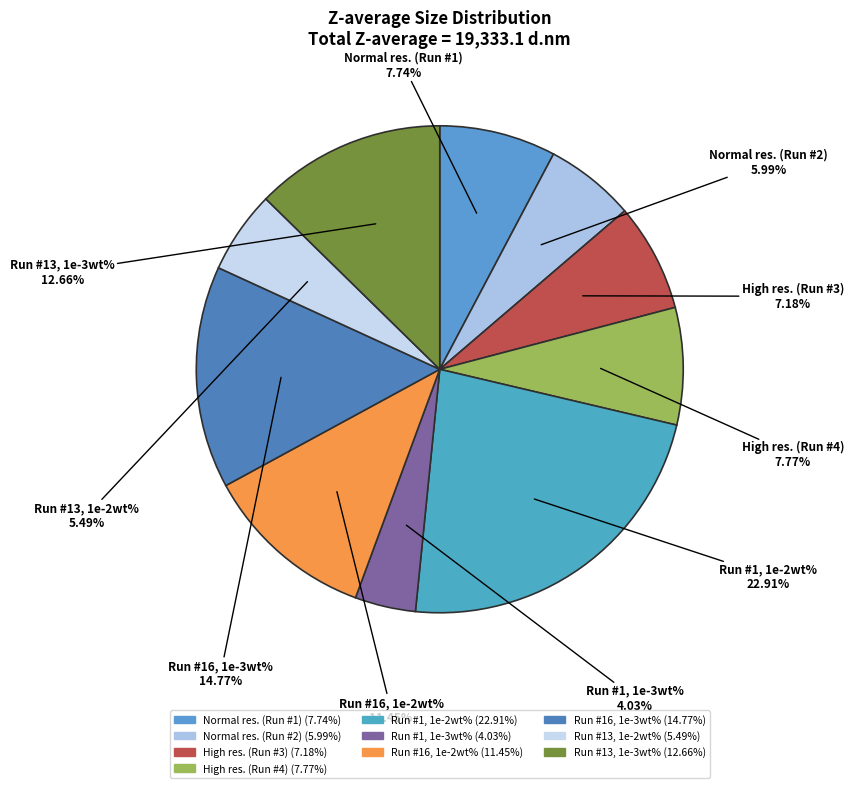

Count the number of slices in the pie.

10